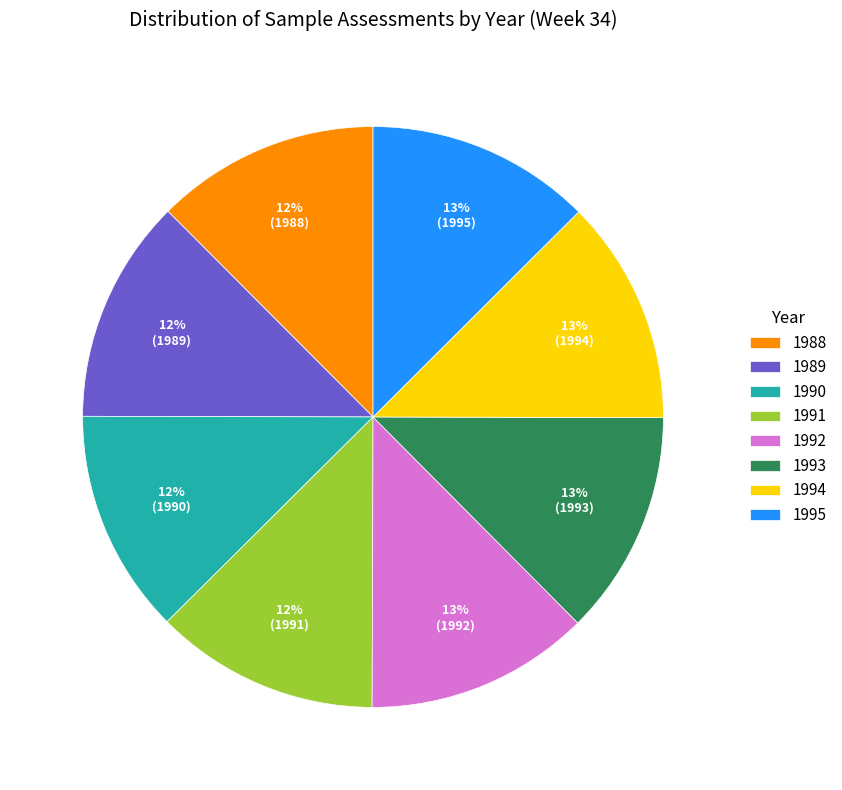

Is it true that 1990 is 12% of the pie?

True